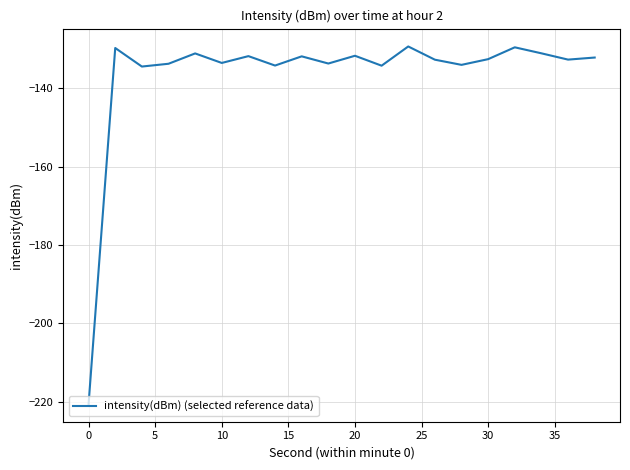

What is the maximum value shown in the chart?

-129.3